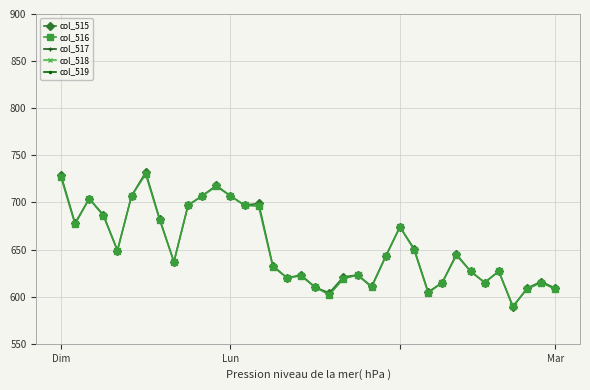

How many values in the col_516 series are below 643?

18